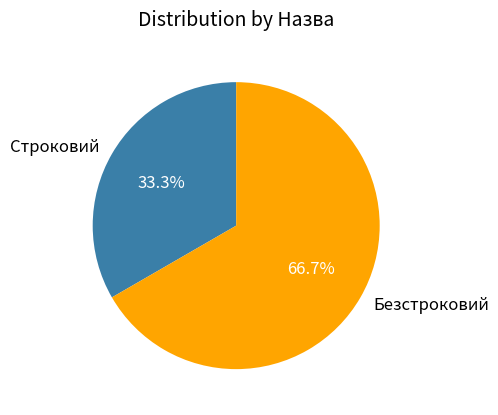

To the nearest percent, what is the difference between the largest and smallest slice percentages?

33%